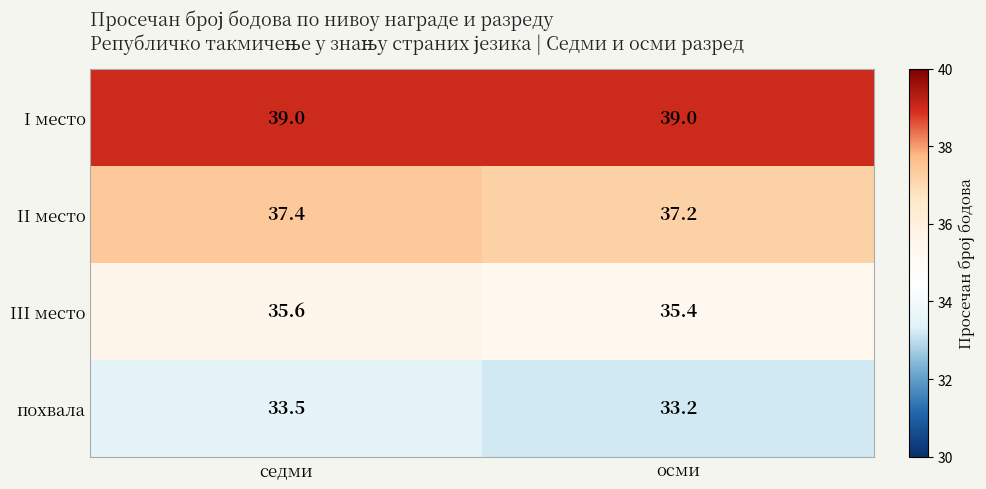

Which series has the largest total across all categories?

I место